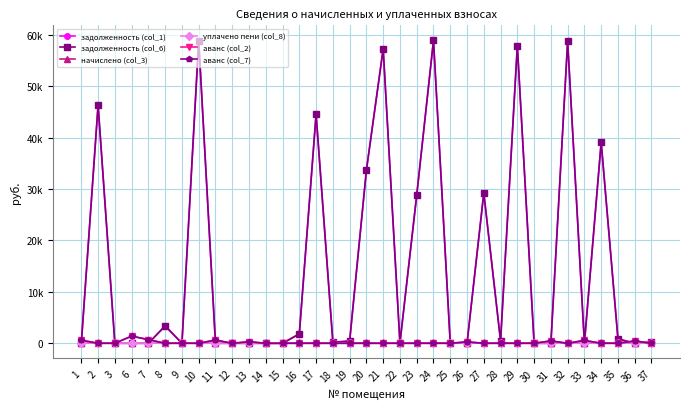

At which category is the sum across all series the highest?

24